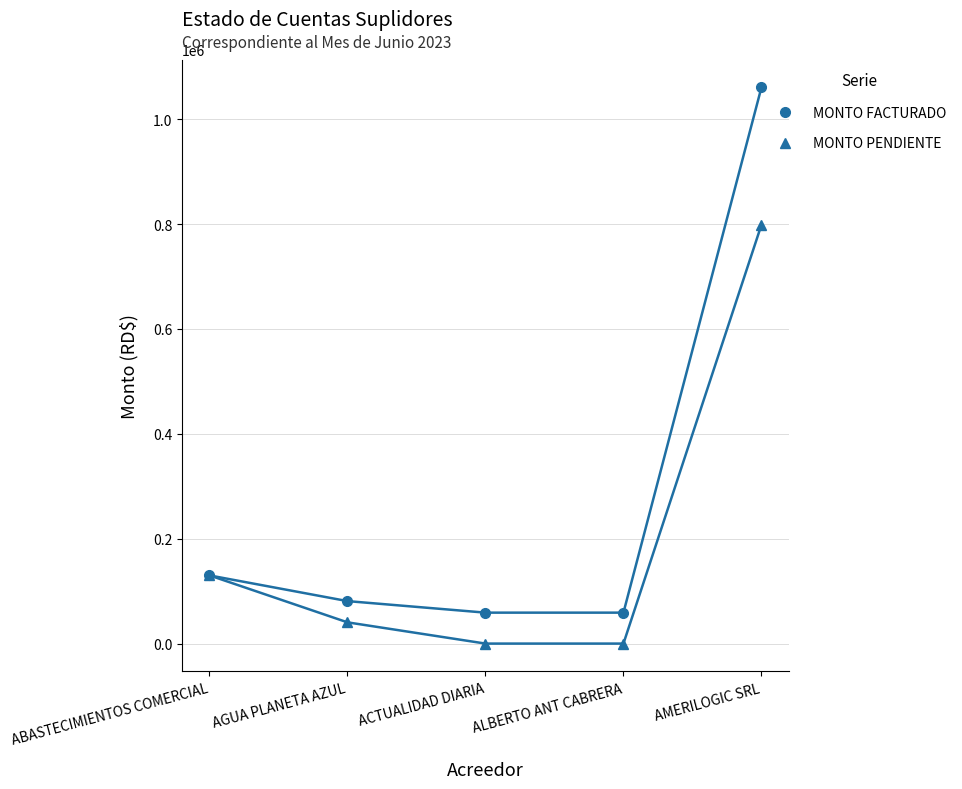

What is the label of the 4th point from the left?

ALBERTO ANT CABRERA